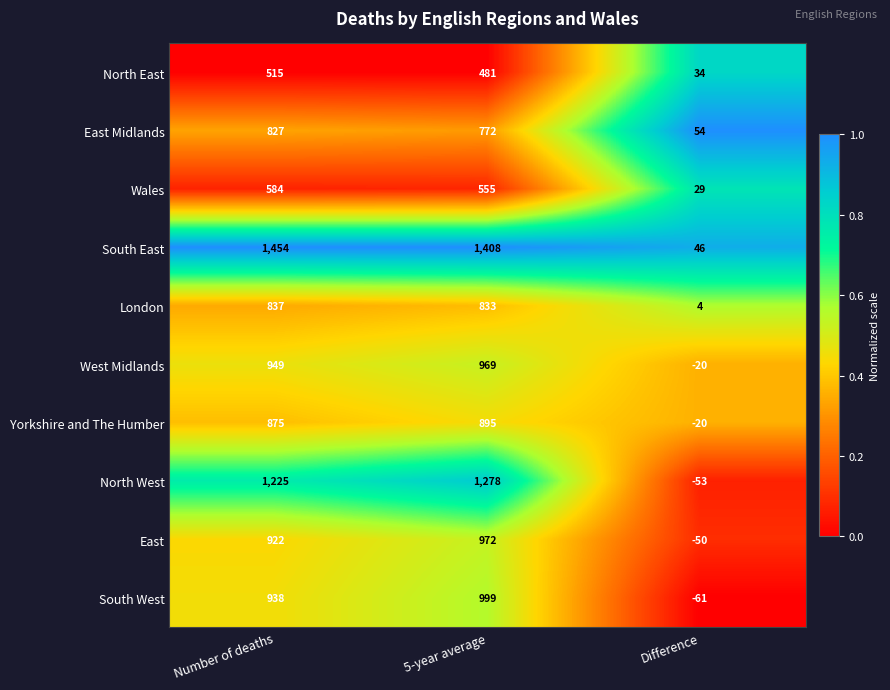

What is the maximum value shown in the chart?

1454